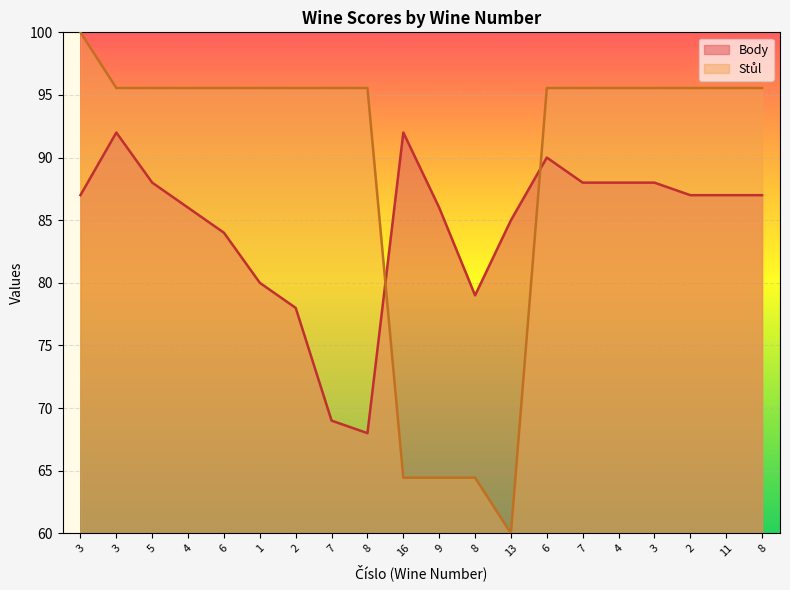

At which label is Stůl closest to 79?

16